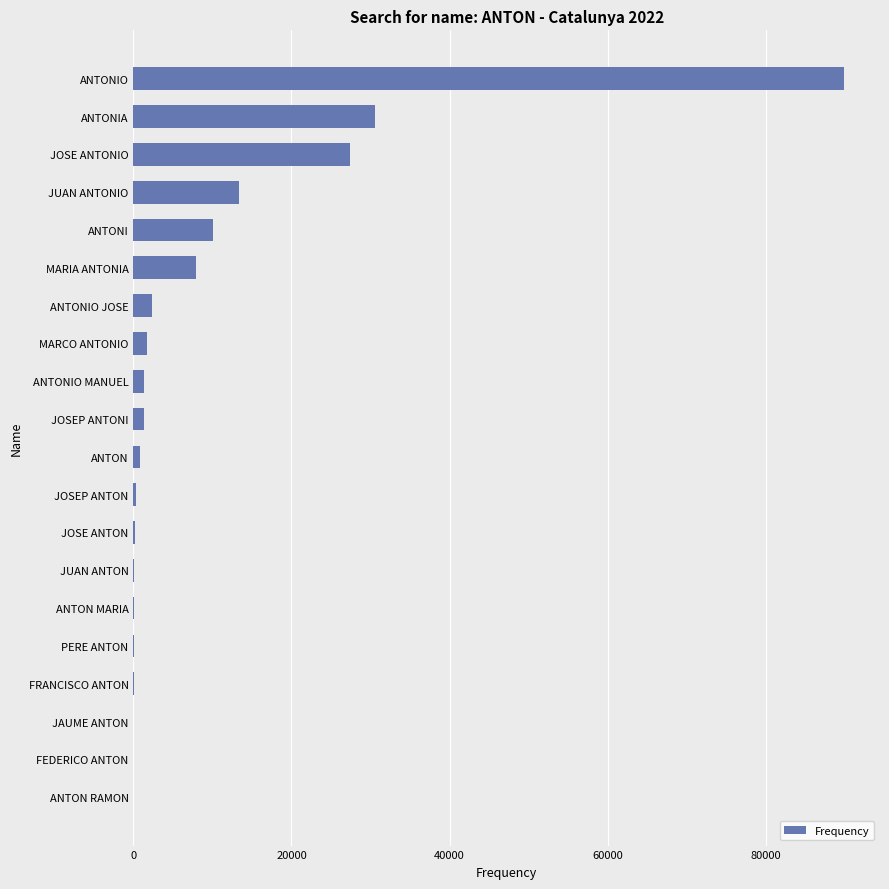

Between JUAN ANTONIO and ANTONIO MANUEL, which is larger?

JUAN ANTONIO